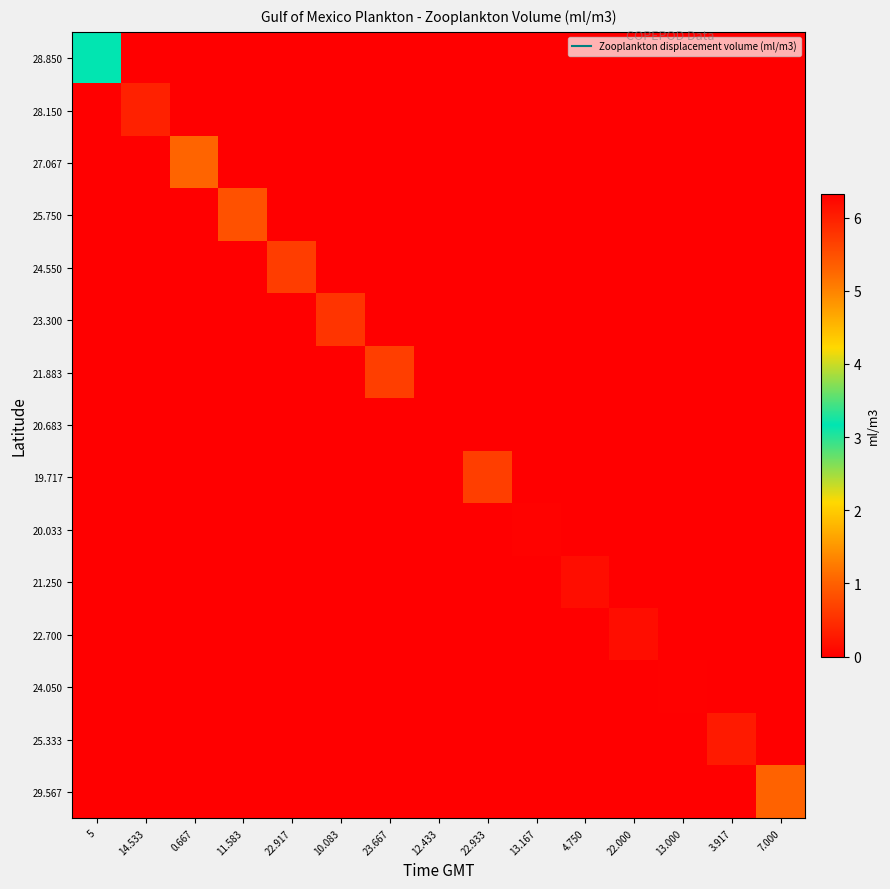

Count the number of data series in this chart.

15